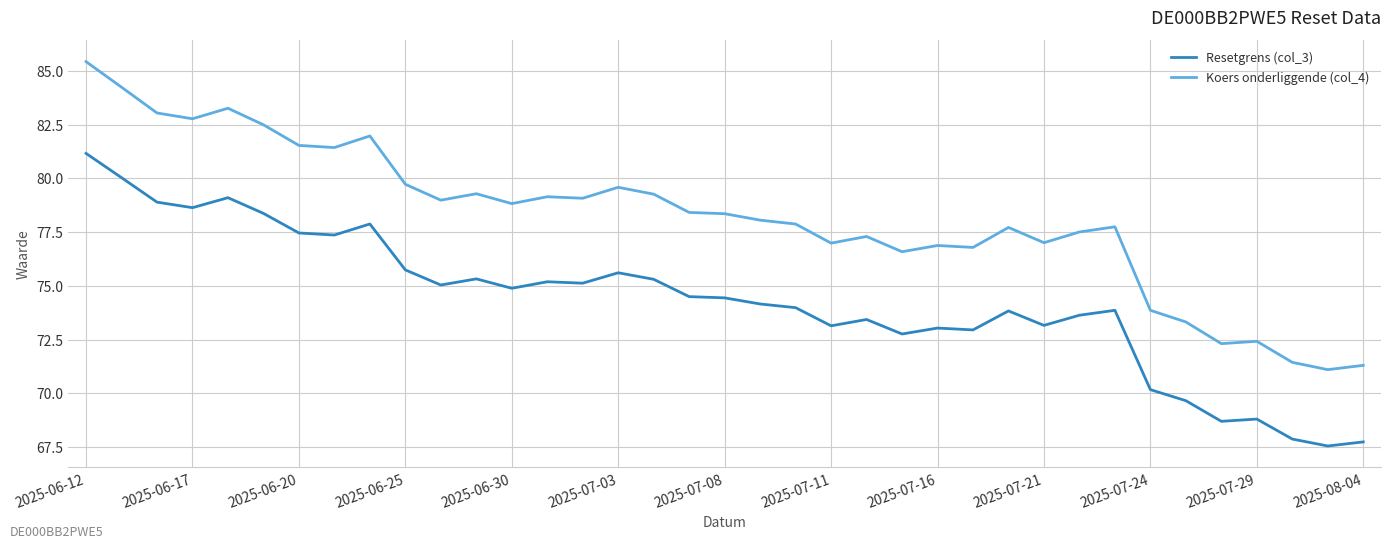

Which series has the largest total across all categories?

Koers onderliggende (col_4)